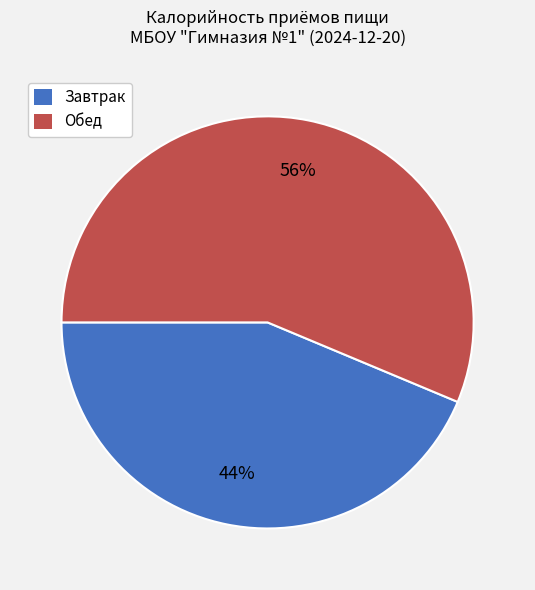

Does Завтрак represent more than half of the total?

No